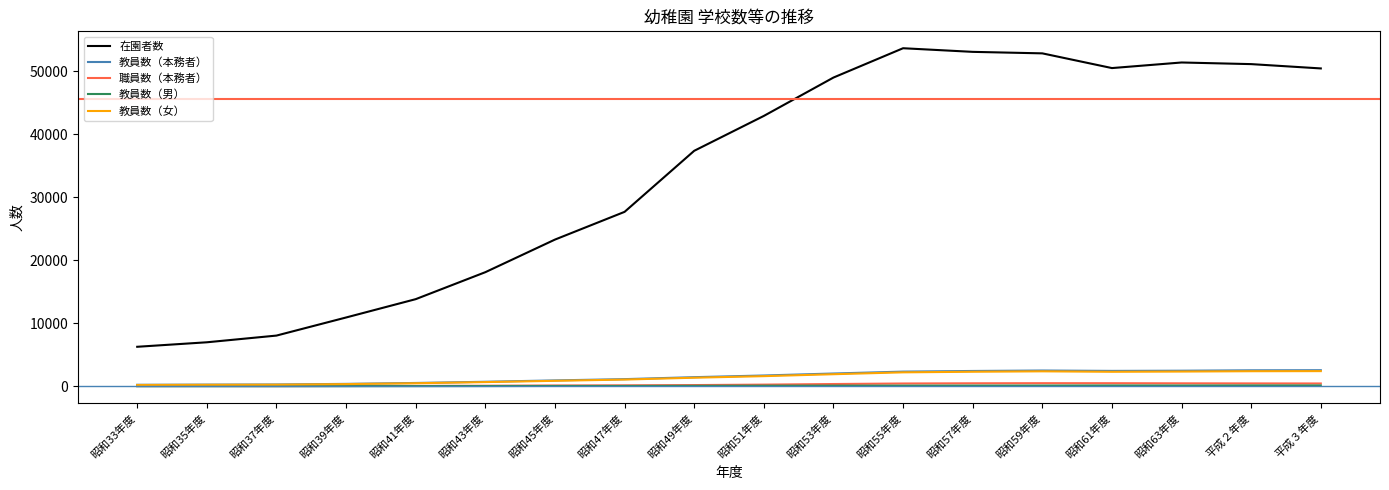

Which series has the largest total across all categories?

在園者数